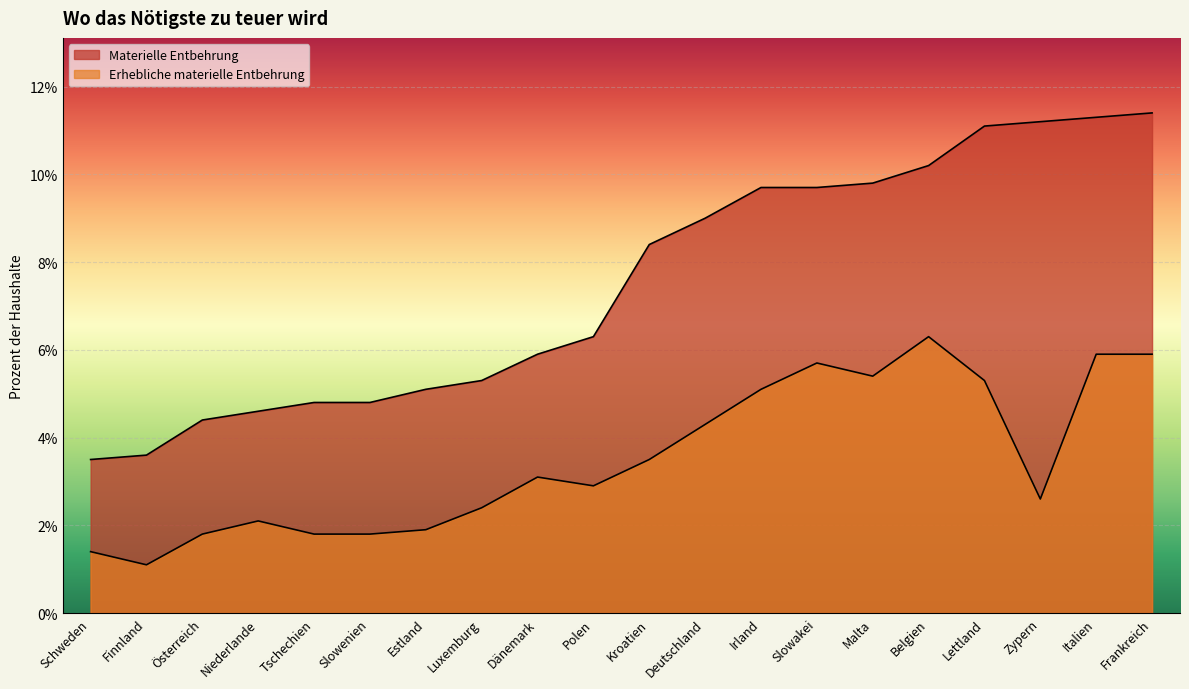

Between Irland and Estland, which is larger?

Irland